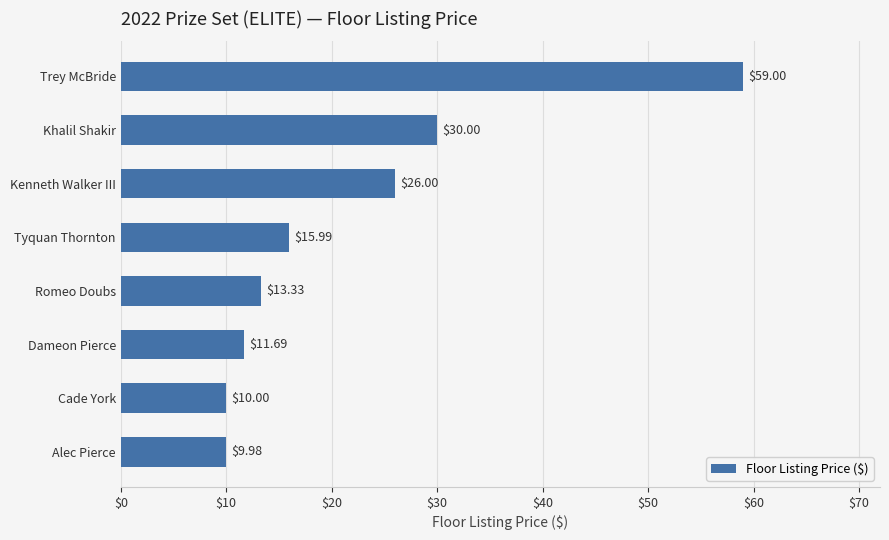

Rank the categories by value from lowest to highest.

Alec Pierce, Cade York, Dameon Pierce, Romeo Doubs, Tyquan Thornton, Kenneth Walker III, Khalil Shakir, Trey McBride